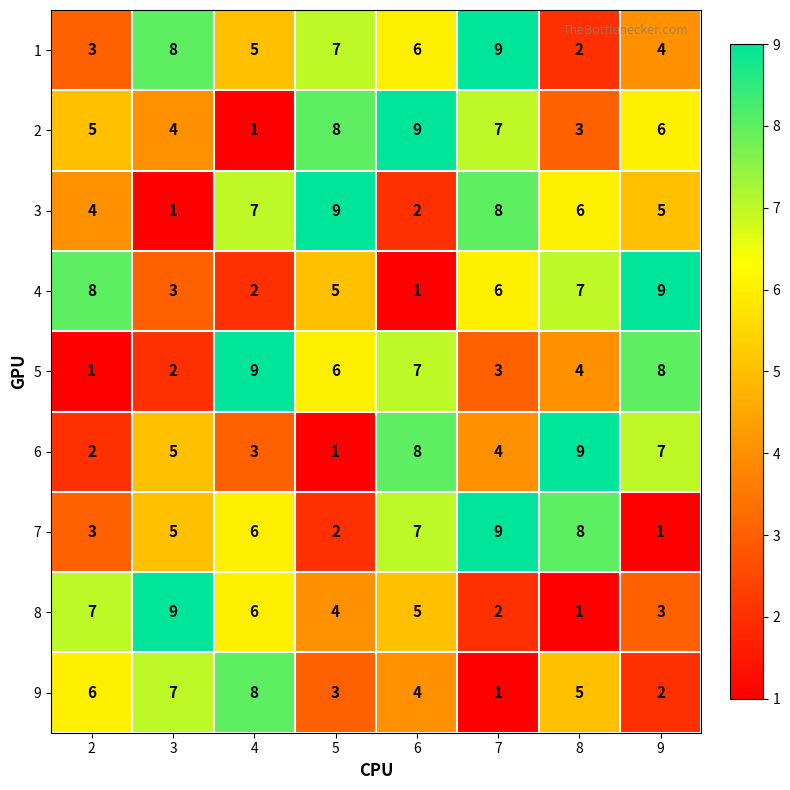

What is the sum of all 5 values?

40